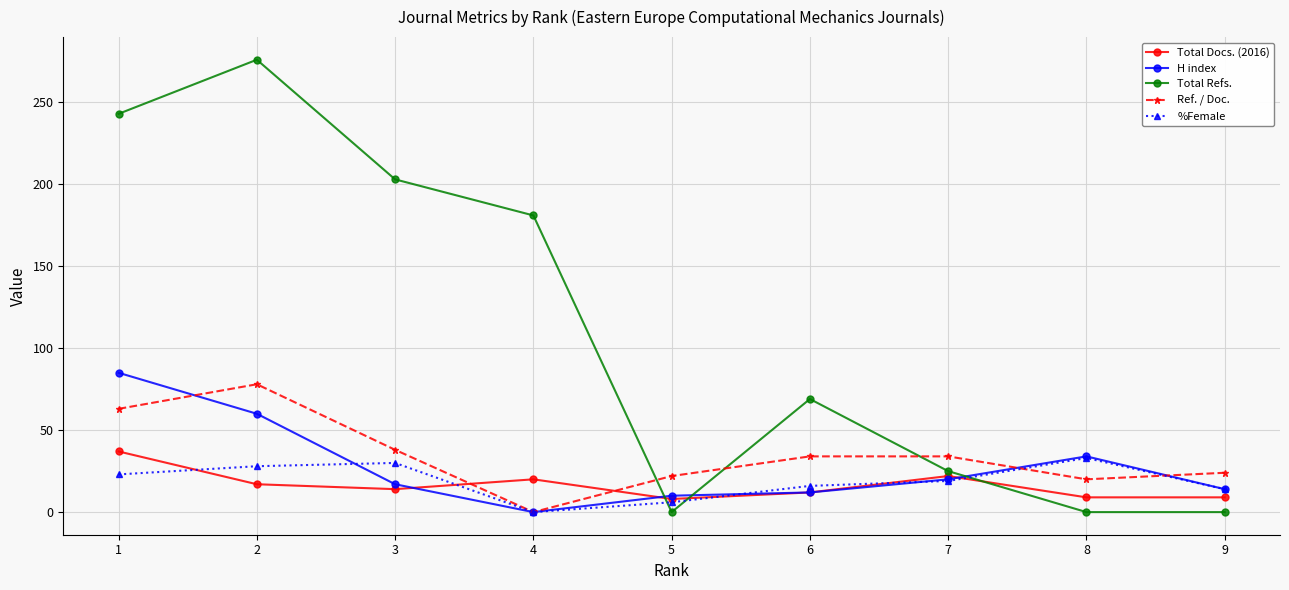

At how many categories does at least one series exceed 133?

4